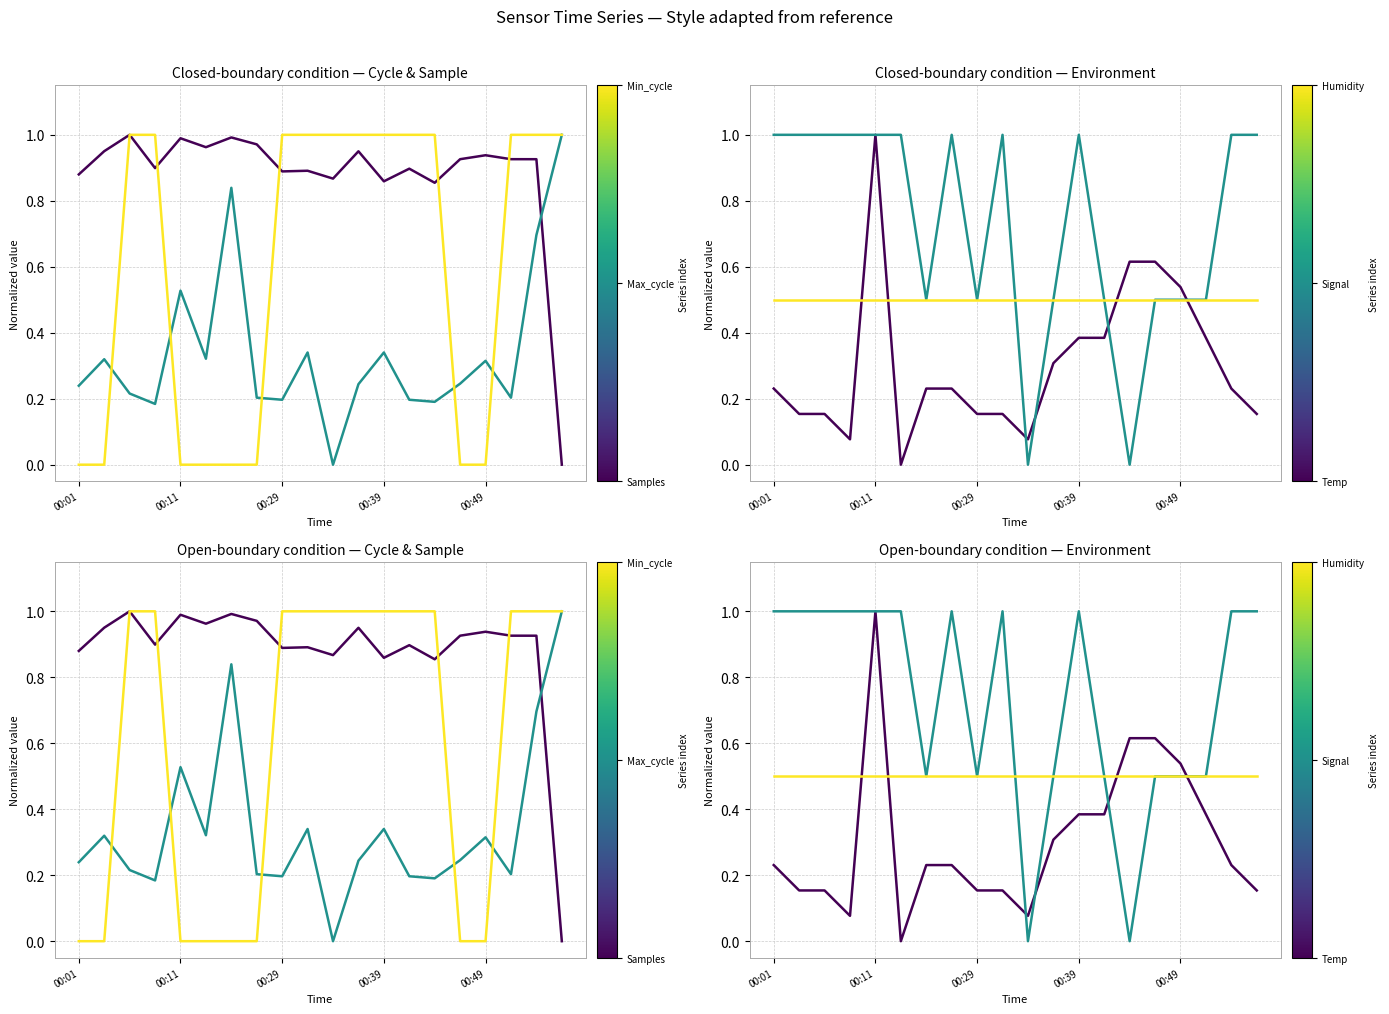

How many times do Humidity and Max_cycle cross each other?

5